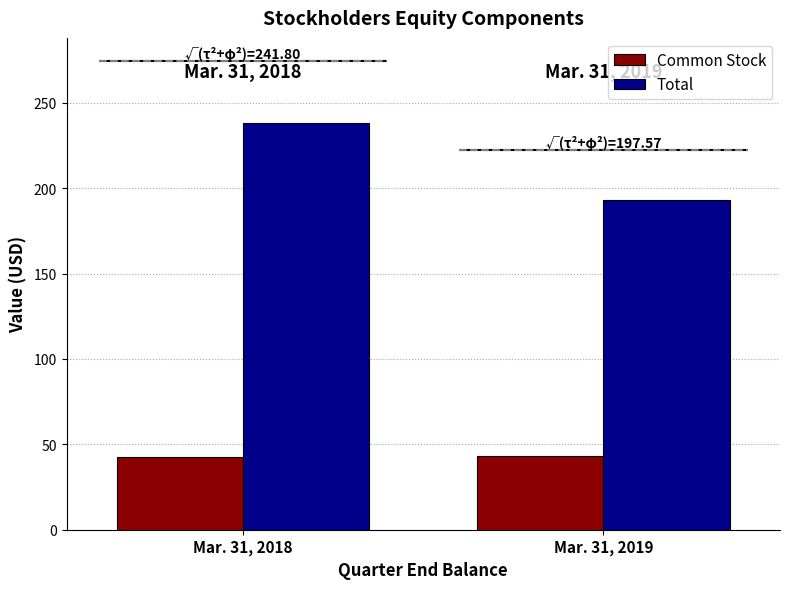

What is the average value of the Total series?

215.4